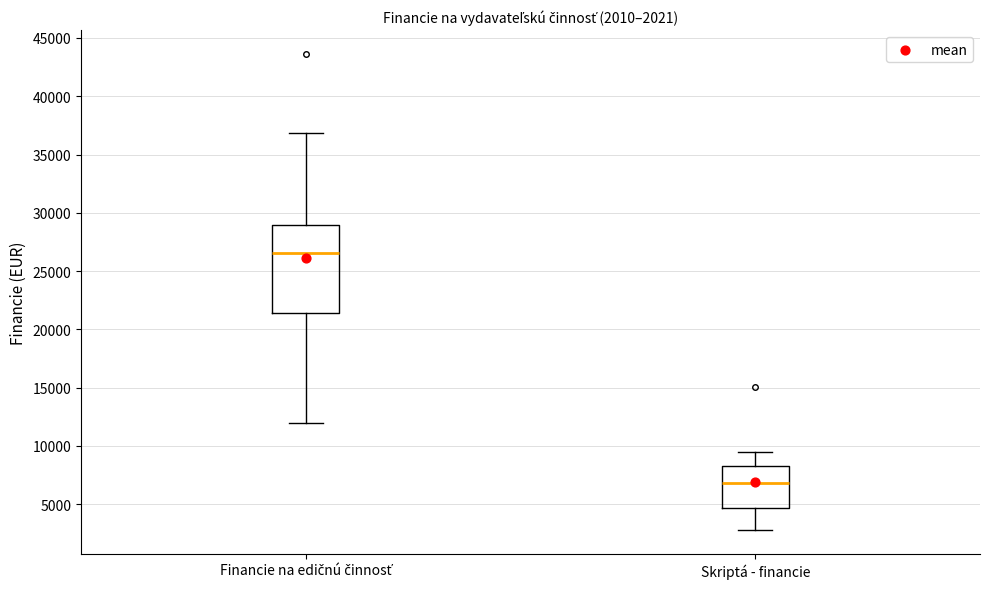

Which box is the tallest, from its lower edge to its upper edge?

Financie na edičnú činnosť